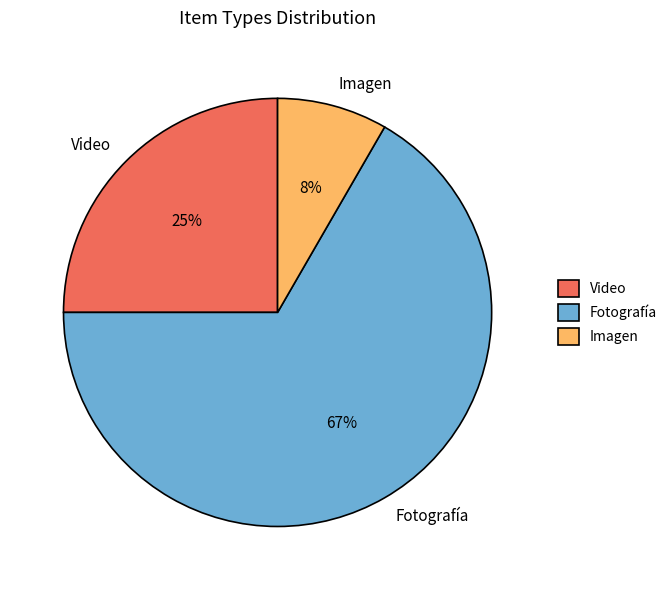

What percentage is the Video slice, to the nearest percent?

25%